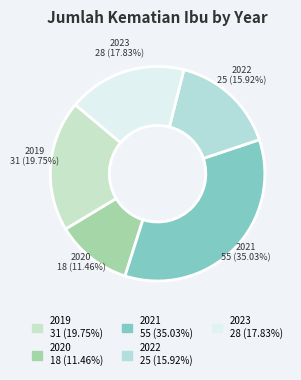

Is there a majority slice in this chart?

No